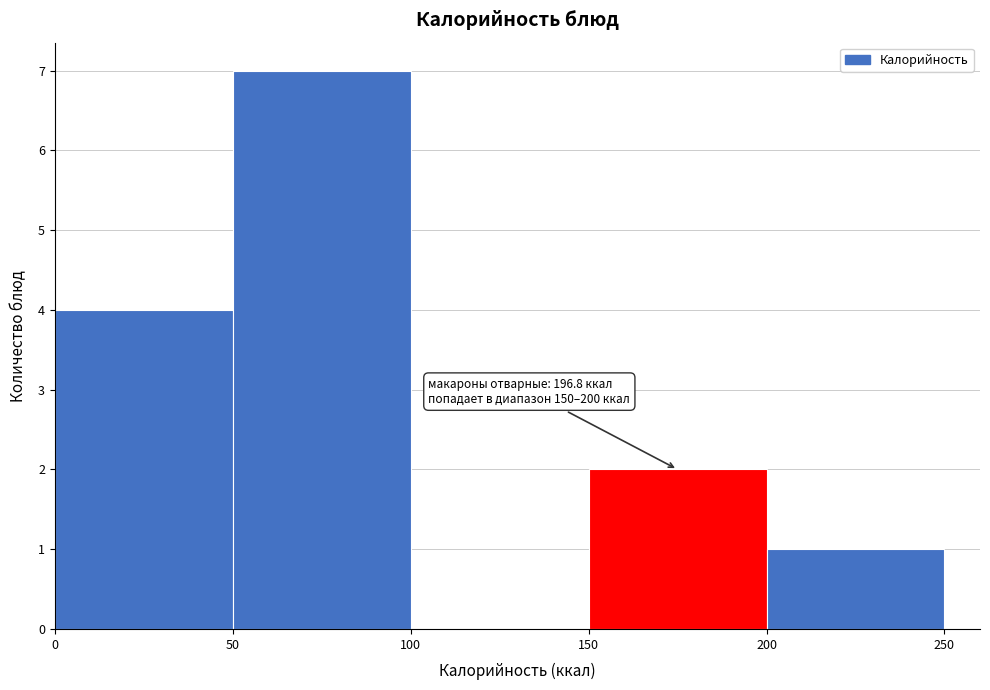

Which range on the x-axis has the tallest bar?

50 to 100